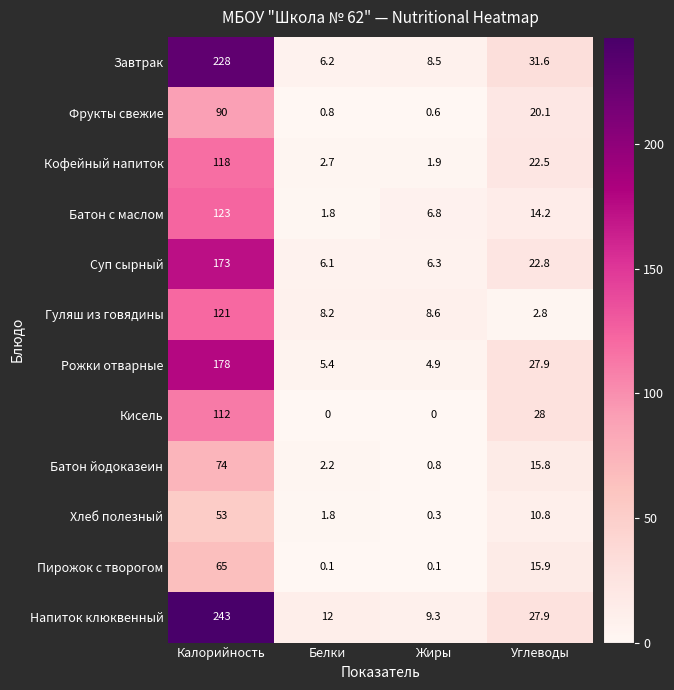

Is it true that Рожки отварные equals 5.4 at Белки?

True